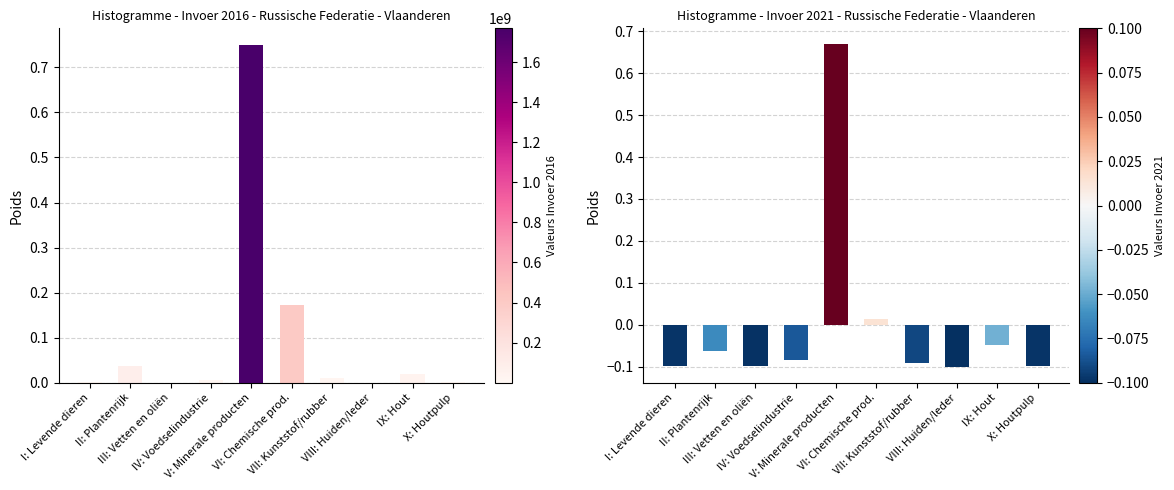

Reading right to left, transcribe all the data shown in this chart.

Invoer 2016: X: Houtpulp=0.0	IX: Hout=0.0	VIII: Huiden/leder=0.0	VII: Kunststof/rubber=0.0	VI: Chemische prod.=0.2	V: Minerale producten=0.7	IV: Voedselindustrie=0.0	III: Vetten en oliën=0.0	II: Plantenrijk=0.0	I: Levende dieren=0.0
Invoer 2021: X: Houtpulp=-0.1	IX: Hout=-0.0	VIII: Huiden/leder=-0.1	VII: Kunststof/rubber=-0.1	VI: Chemische prod.=0.0	V: Minerale producten=0.7	IV: Voedselindustrie=-0.1	III: Vetten en oliën=-0.1	II: Plantenrijk=-0.1	I: Levende dieren=-0.1